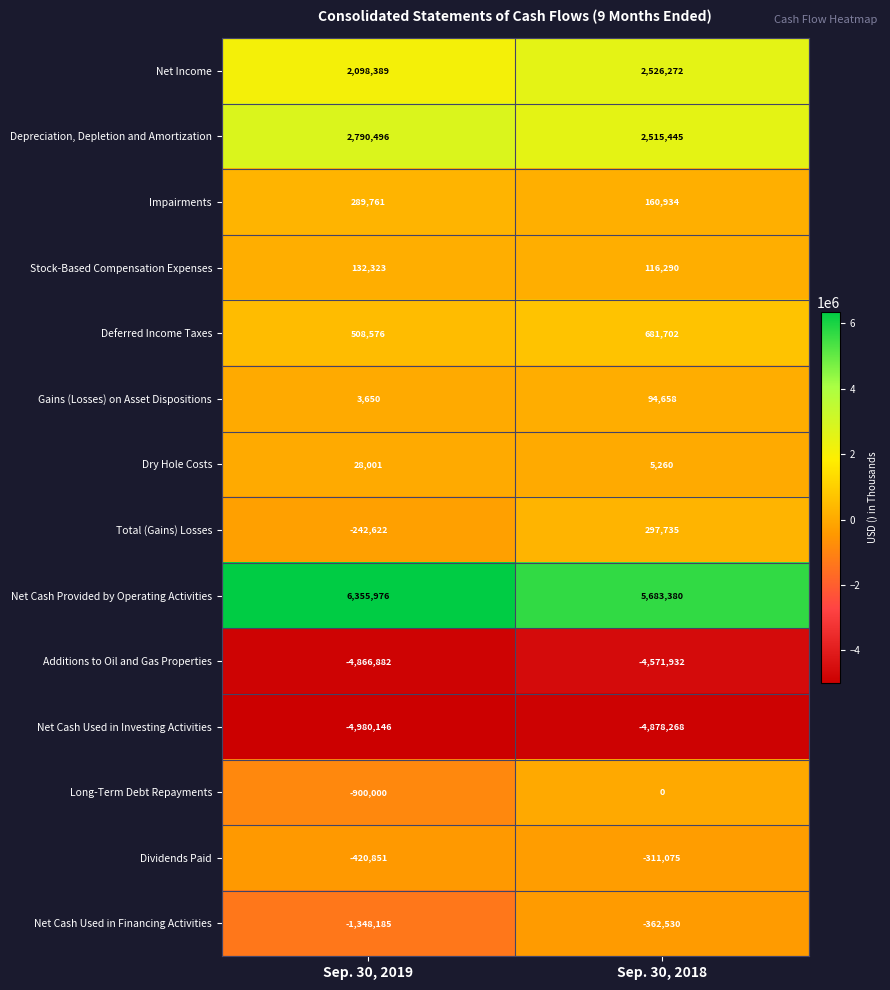

What is the difference between the maximum and minimum values in the Dividends Paid series?

109776